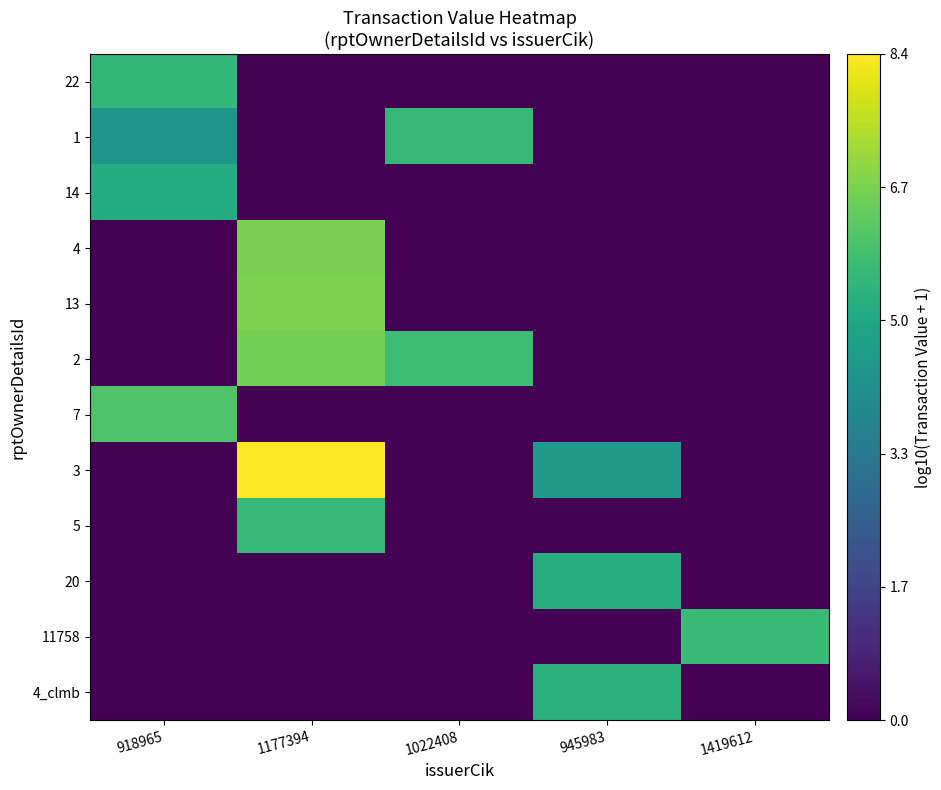

Reading left to right, list all the values displayed in this chart.

22: 918965=5.5	1177394=0.0	1022408=0.0	945983=0.0	1419612=0.0
1: 918965=4.4	1177394=0.0	1022408=5.6	945983=0.0	1419612=0.0
14: 918965=5.1	1177394=0.0	1022408=0.0	945983=0.0	1419612=0.0
4: 918965=0.0	1177394=6.7	1022408=0.0	945983=0.0	1419612=0.0
13: 918965=0.0	1177394=6.7	1022408=0.0	945983=0.0	1419612=0.0
2: 918965=0.0	1177394=6.6	1022408=5.8	945983=0.0	1419612=0.0
7: 918965=6.1	1177394=0.0	1022408=0.0	945983=0.0	1419612=0.0
3: 918965=0.0	1177394=8.4	1022408=0.0	945983=4.5	1419612=0.0
5: 918965=0.0	1177394=5.6	1022408=0.0	945983=0.0	1419612=0.0
20: 918965=0.0	1177394=0.0	1022408=0.0	945983=5.2	1419612=0.0
11758: 918965=0.0	1177394=0.0	1022408=0.0	945983=0.0	1419612=5.7
4_clmb: 918965=0.0	1177394=0.0	1022408=0.0	945983=5.4	1419612=0.0